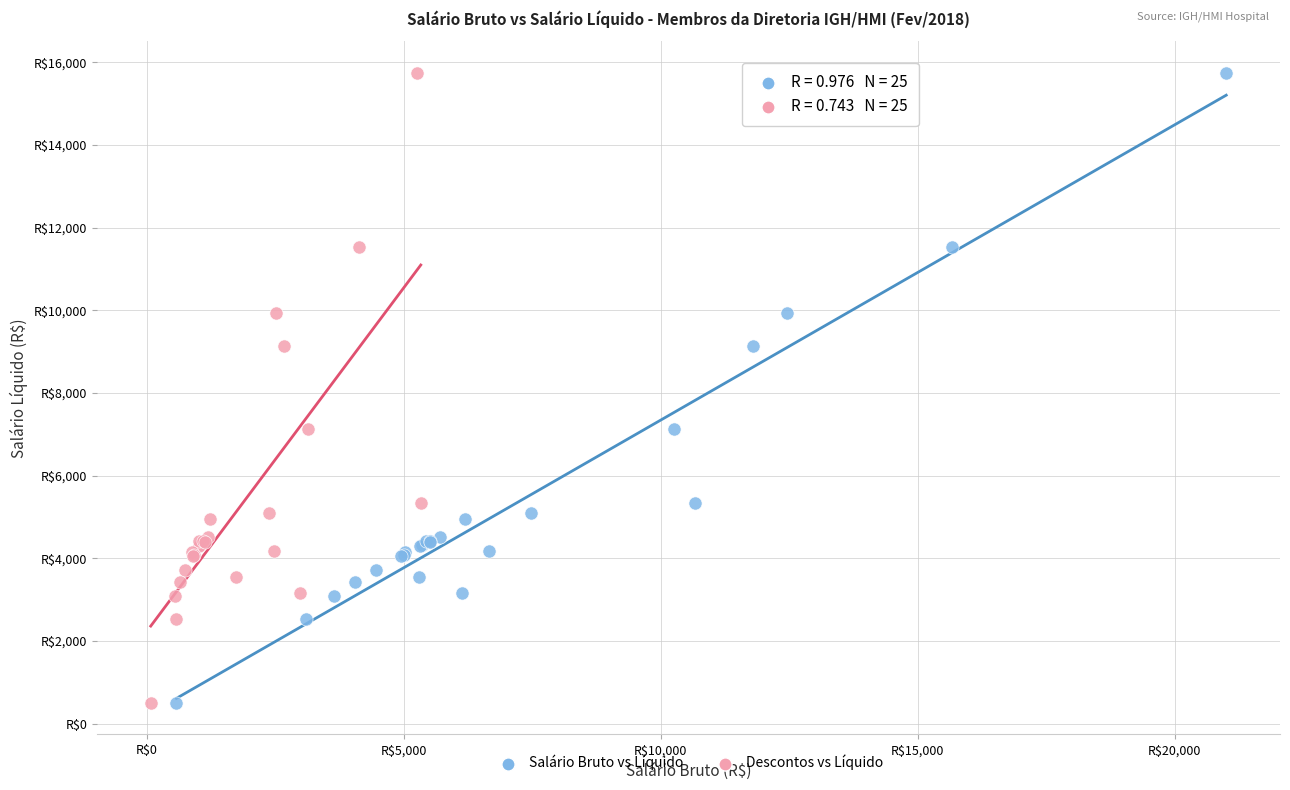

What are all the series names shown in the legend?

Salário Bruto vs Líquido, Descontos vs Líquido